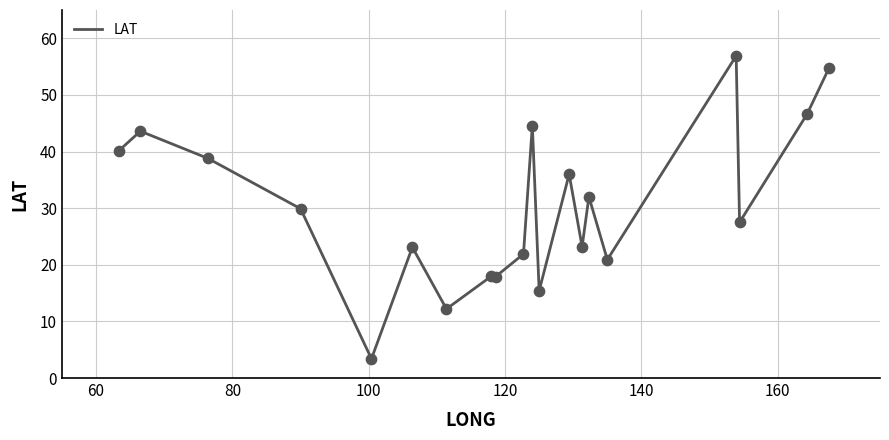

What is the greatest value displayed?

56.9